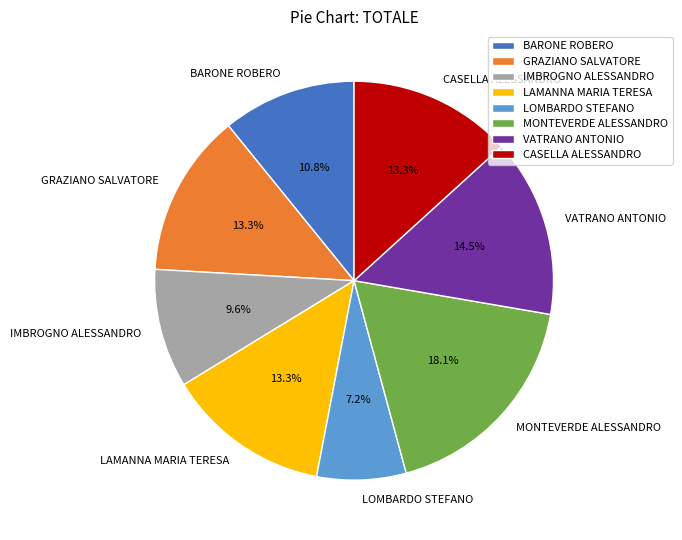

Combined, what portion of the pie is BARONE ROBERO and VATRANO ANTONIO?

25.3%